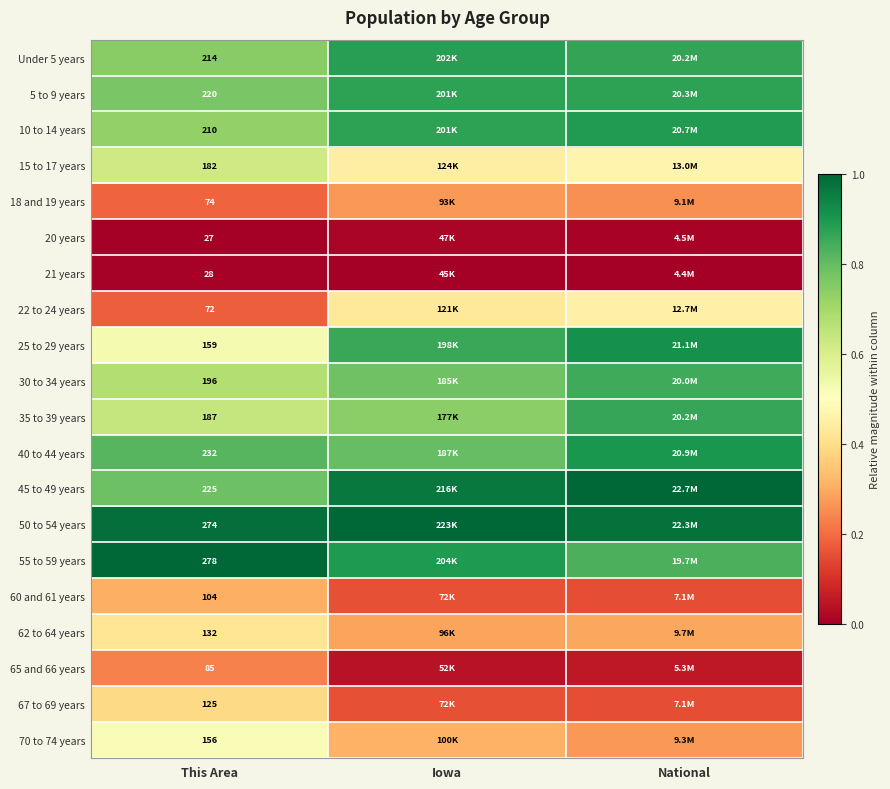

Which label corresponds to the largest value in the chart?

National